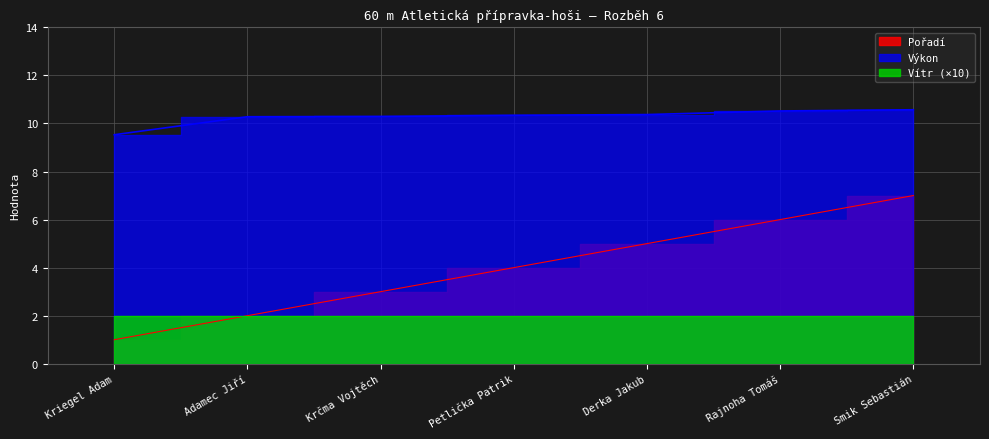

At which category is the sum across all series the highest?

Smik Sebastián